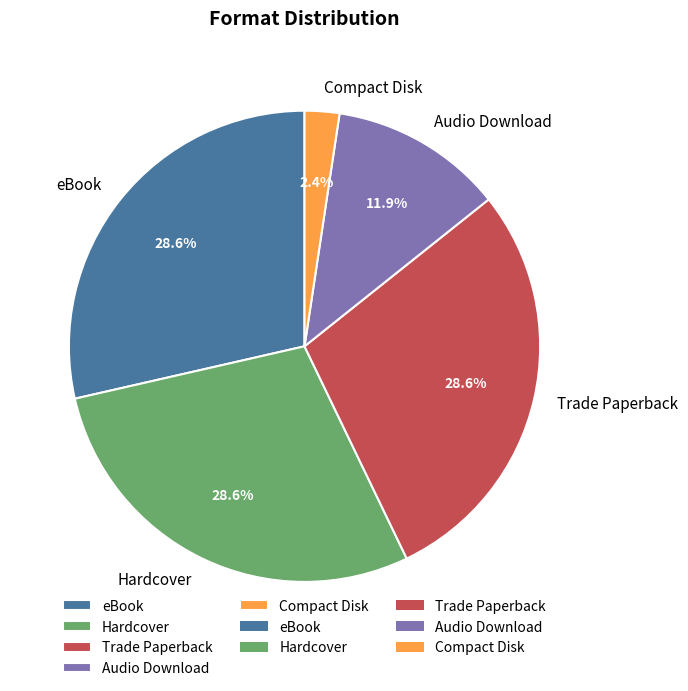

Between eBook and Audio Download, which is larger?

eBook